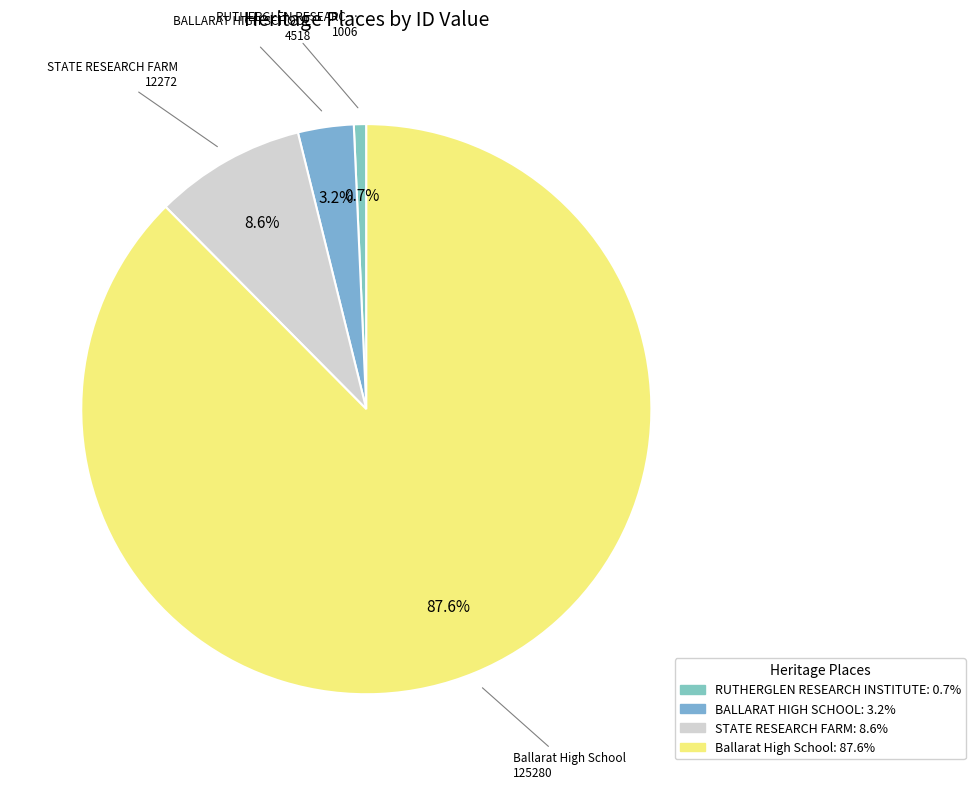

What is the change in value from BALLARAT HIGH SCHOOL to Ballarat High School?

+120762